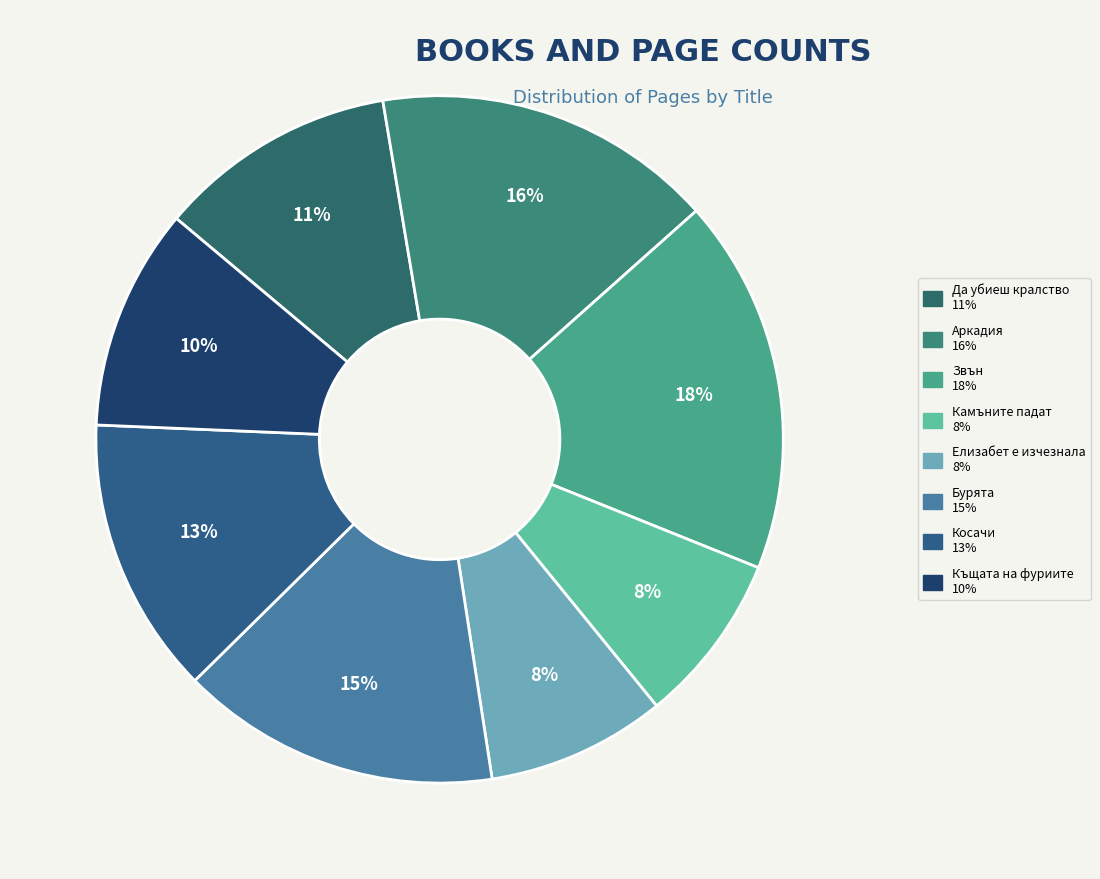

What percentage is the Елизабет е изчезнала slice, to the nearest percent?

8%